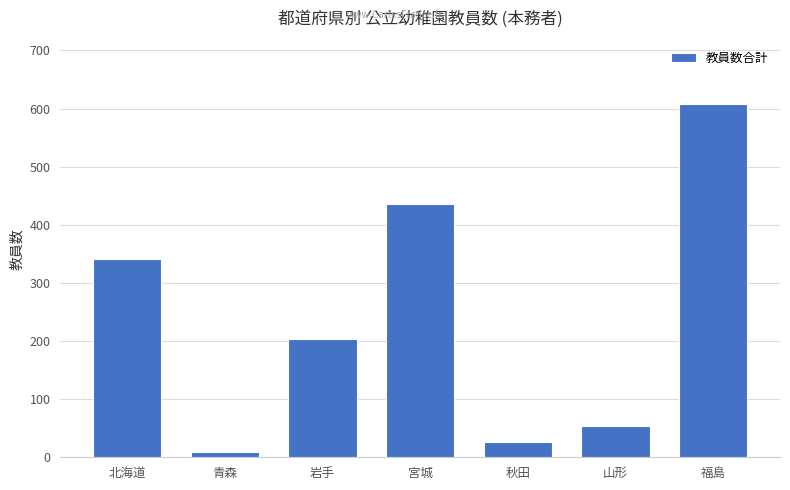

Reading left to right, transcribe all the data shown in this chart.

341	9	203	436	26	53	608